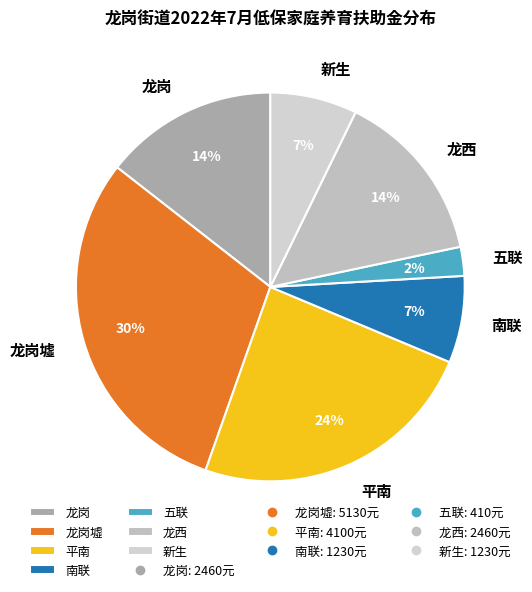

To the nearest percent, what is the difference between the 龙岗墟 and 平南 slice percentages?

6%